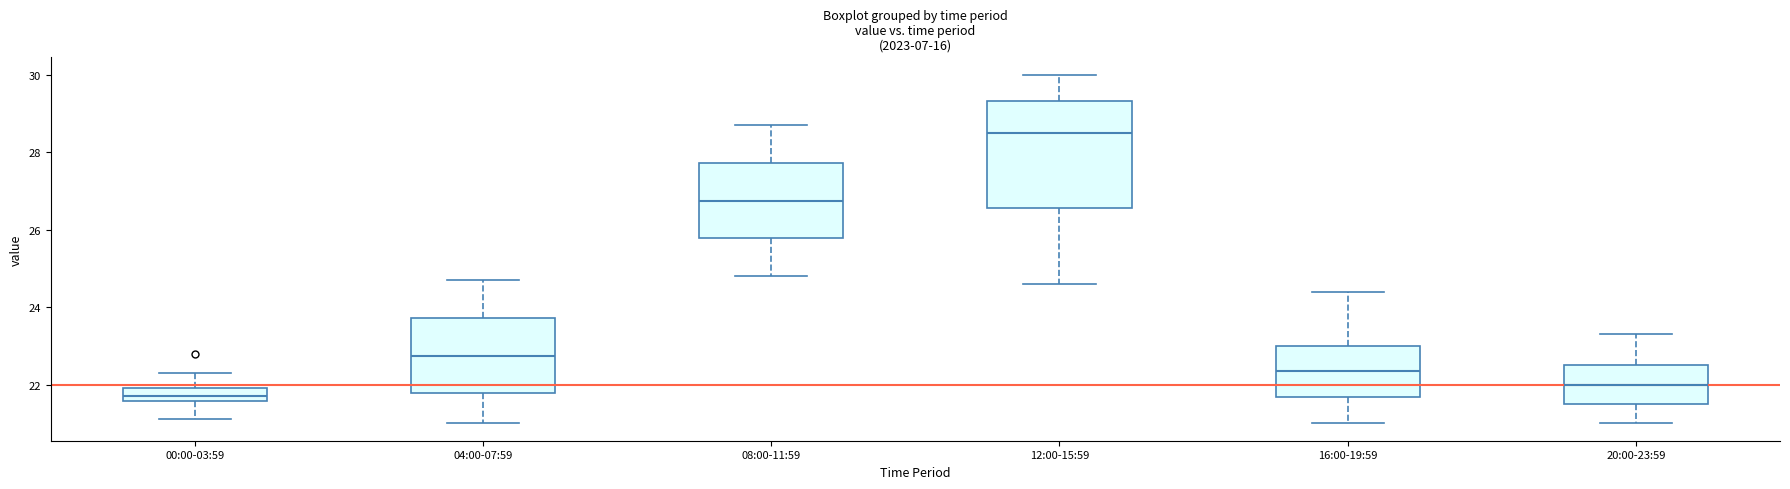

Where is the lower edge of the box for 12:00-15:59 on the y-axis? The values are not printed on the chart, so give them approximately, as read against the axis.

26.6